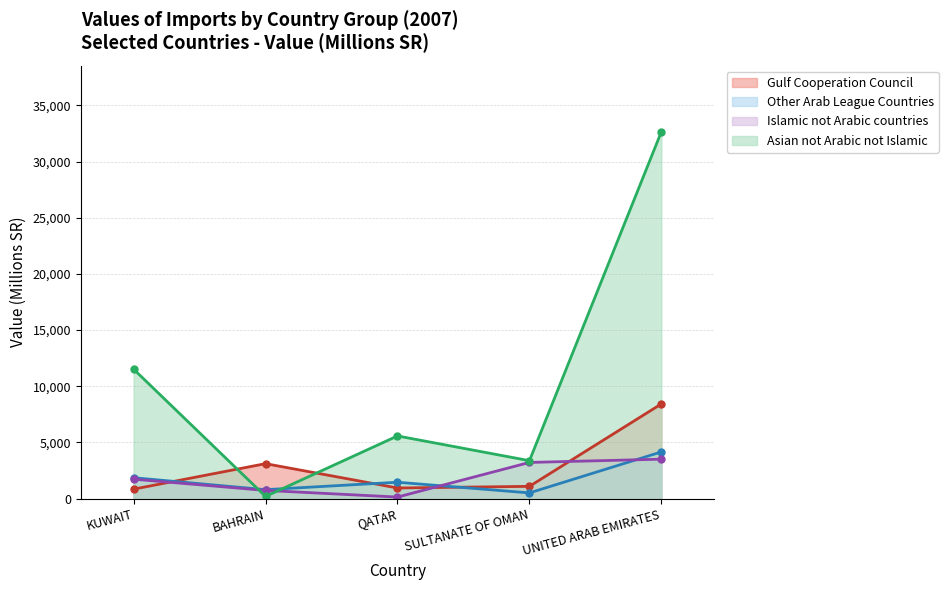

What is the difference between the maximum and minimum values in the Islamic not Arabic countries series?

3373